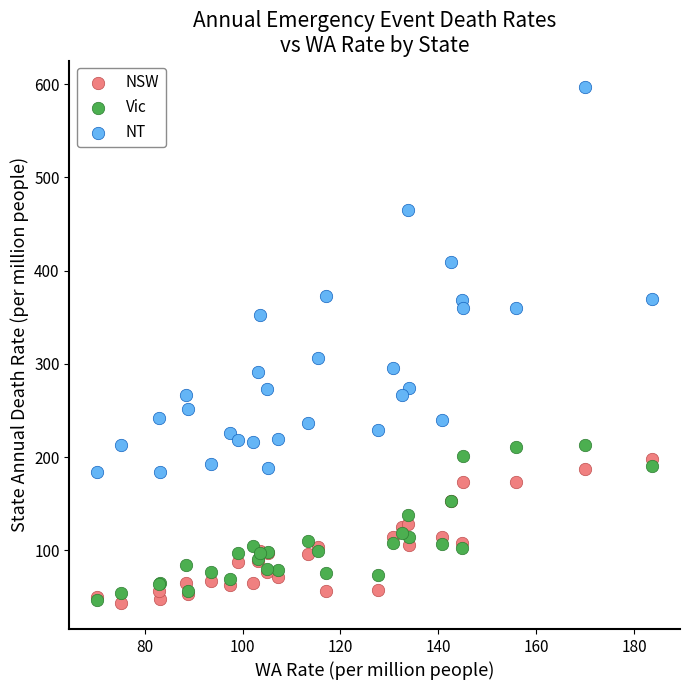

Across all series, what Y value is closest to 320?

306.3